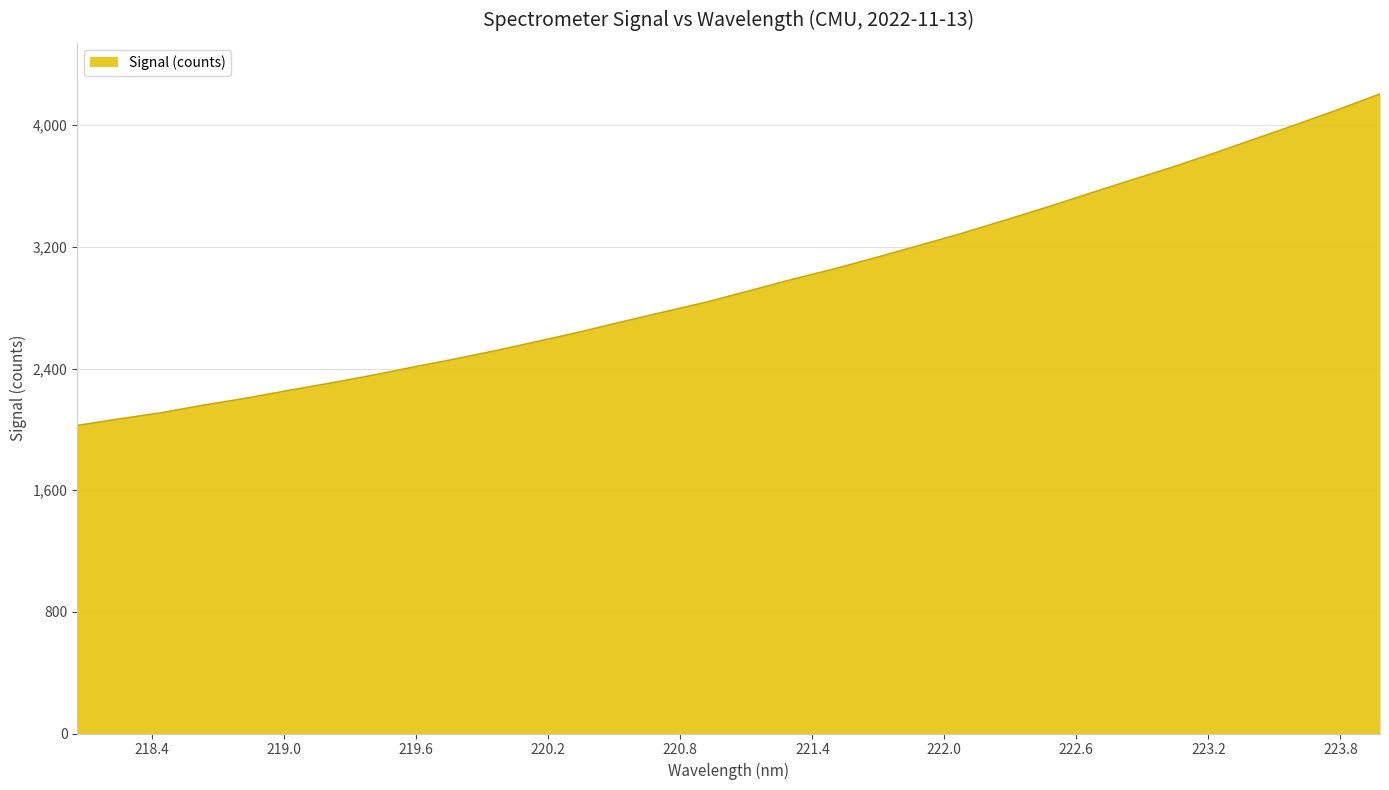

Count the number of values greater than 2912.

16